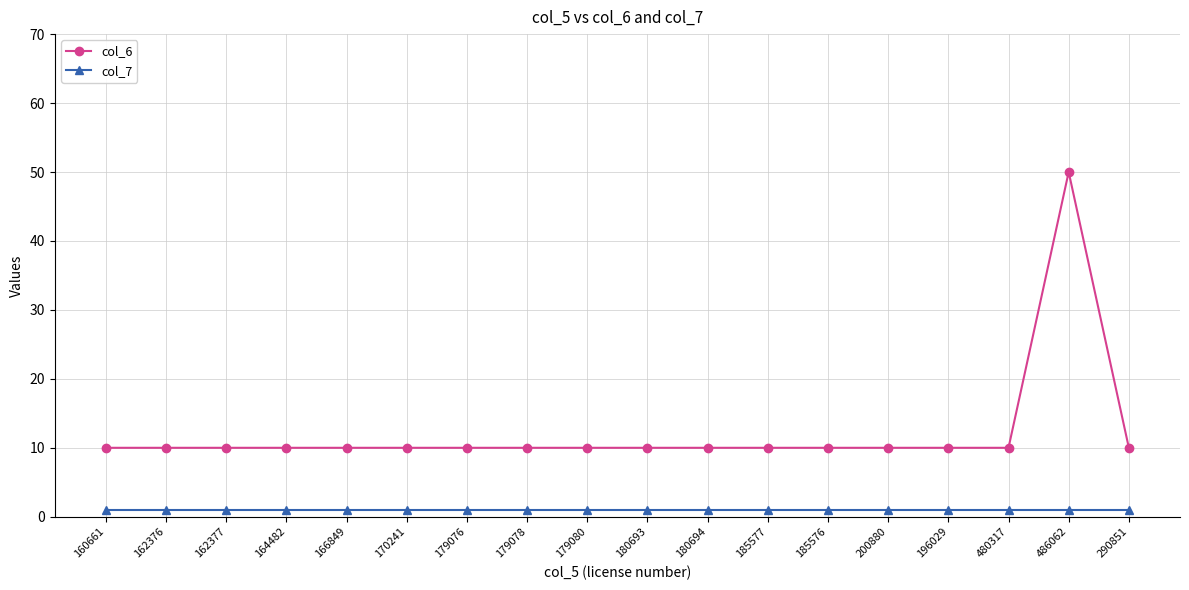

What is the label of the 14th point from the right?

166849